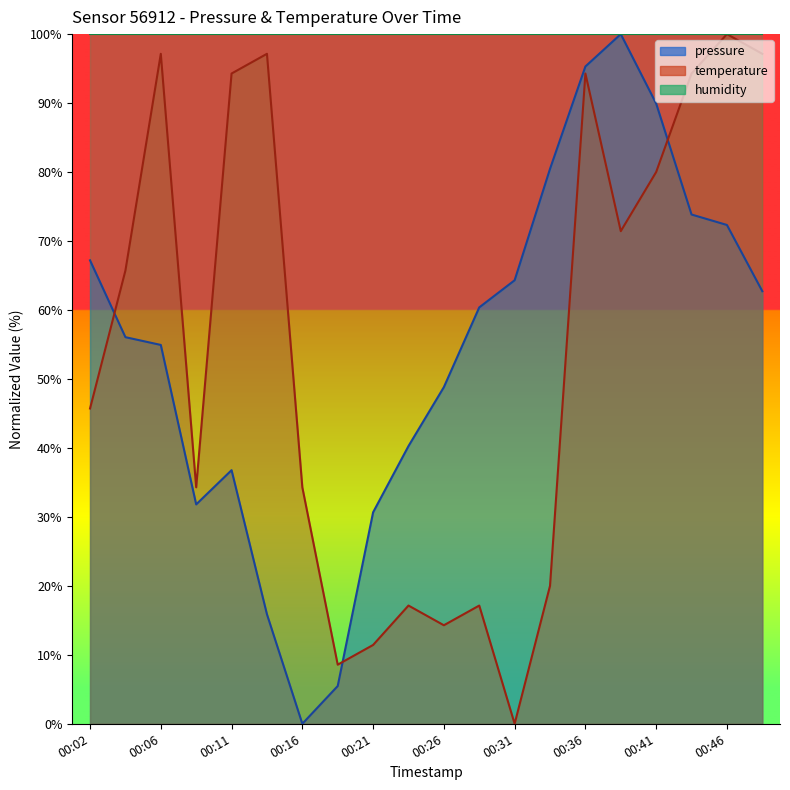

The temperature series shows 165.8 at 00:14. True or false?

False